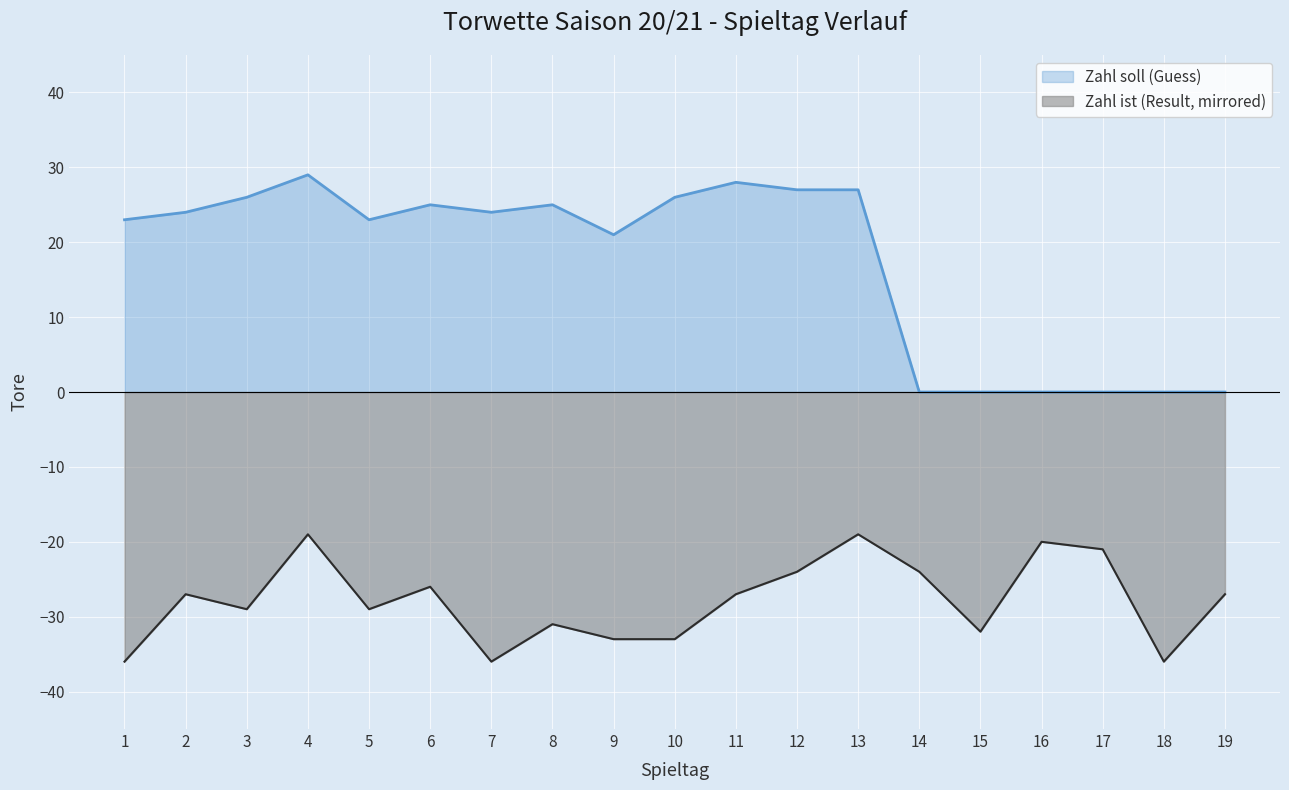

What is the sum of the Zahl ist (Result) values at 4 and 8?

-50